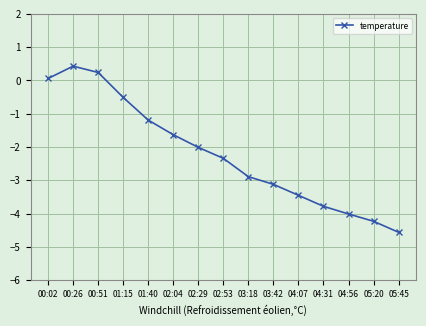

What is the change in value from 01:15 to 02:04?

-1.1